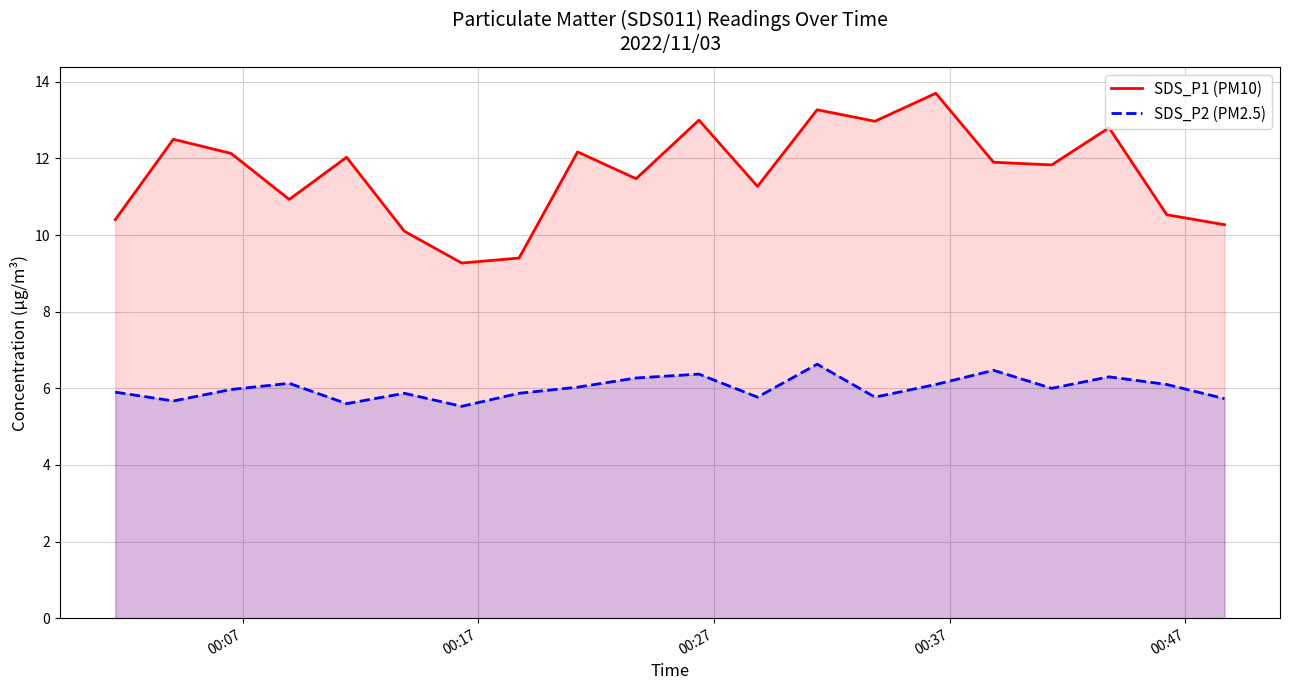

Rank the series by their maximum value, from lowest to highest.

SDS_P2 (PM2.5), SDS_P1 (PM10)